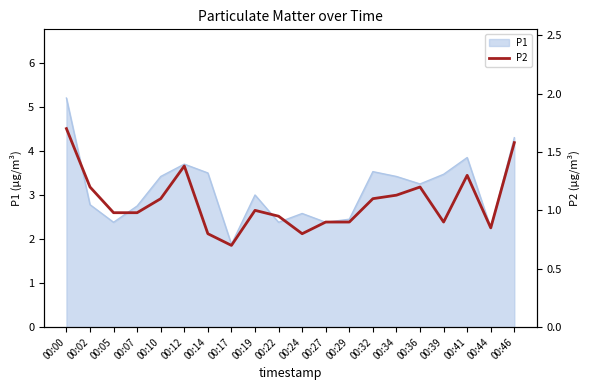

What is the minimum value for P1?

1.9